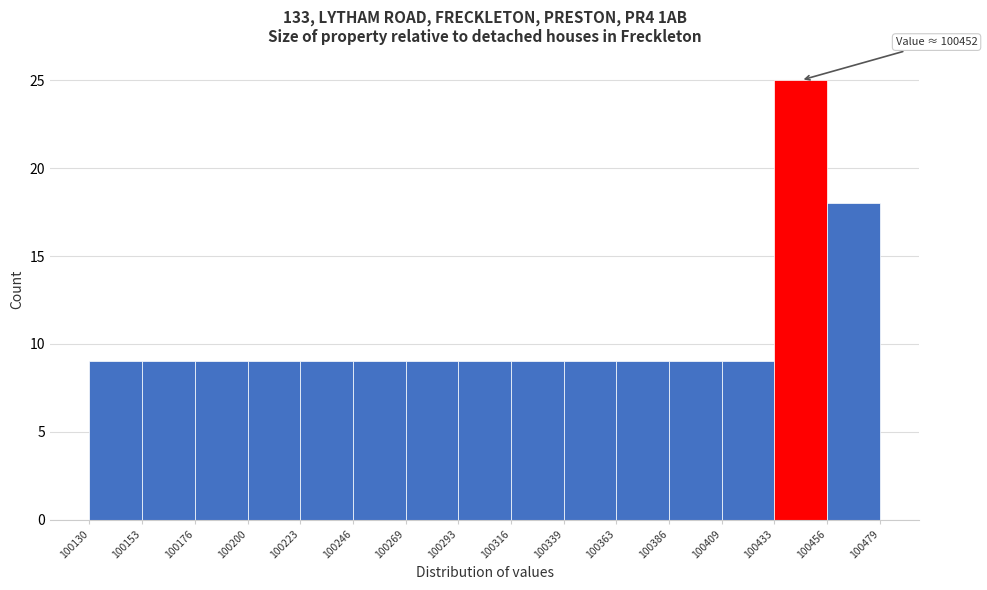

Which range on the x-axis has the tallest bar?

100433 to 100456